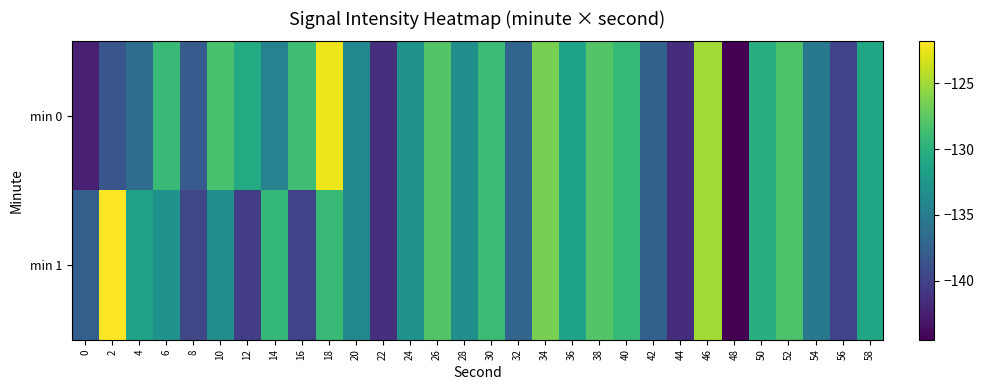

What is the difference between the highest and lowest values at 14?

5.1